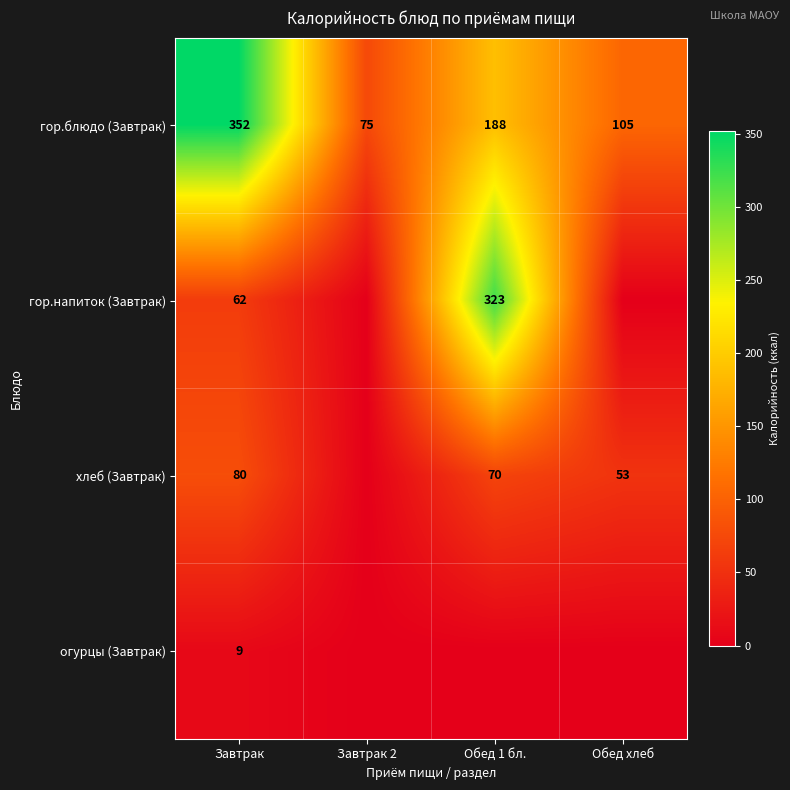

Is it true that гор.блюдо (Завтрак) equals 175 at Завтрак?

False